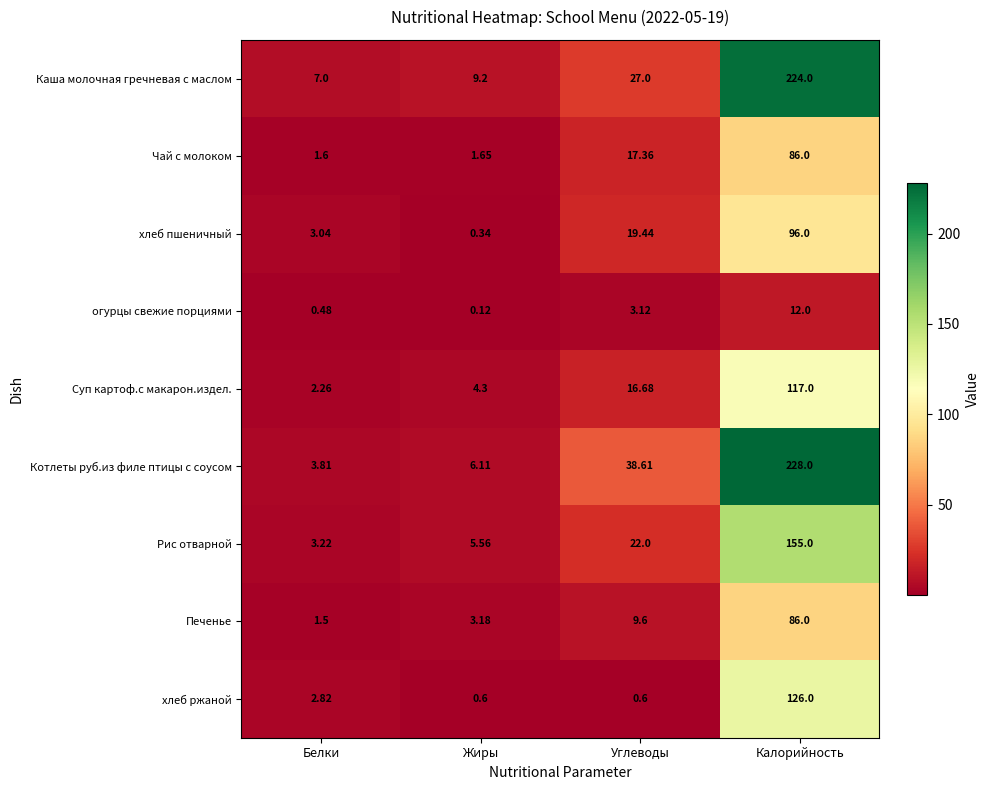

At which label is Котлеты руб.из филе птицы с соусом closest to 115?

Углеводы